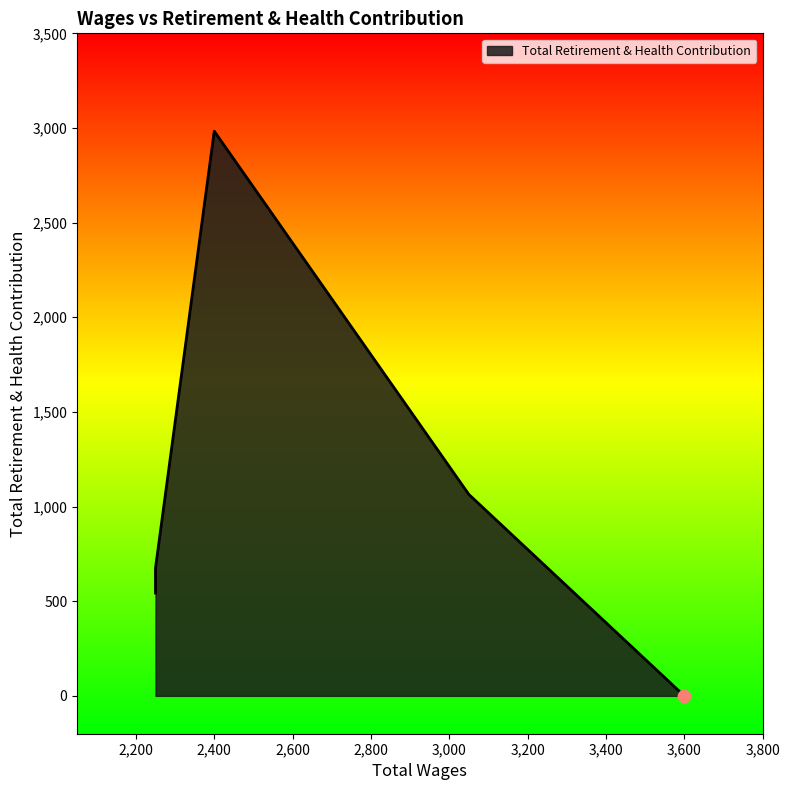

What is the ratio of the value at 2250.0 to the value at 2250.0?

0.8